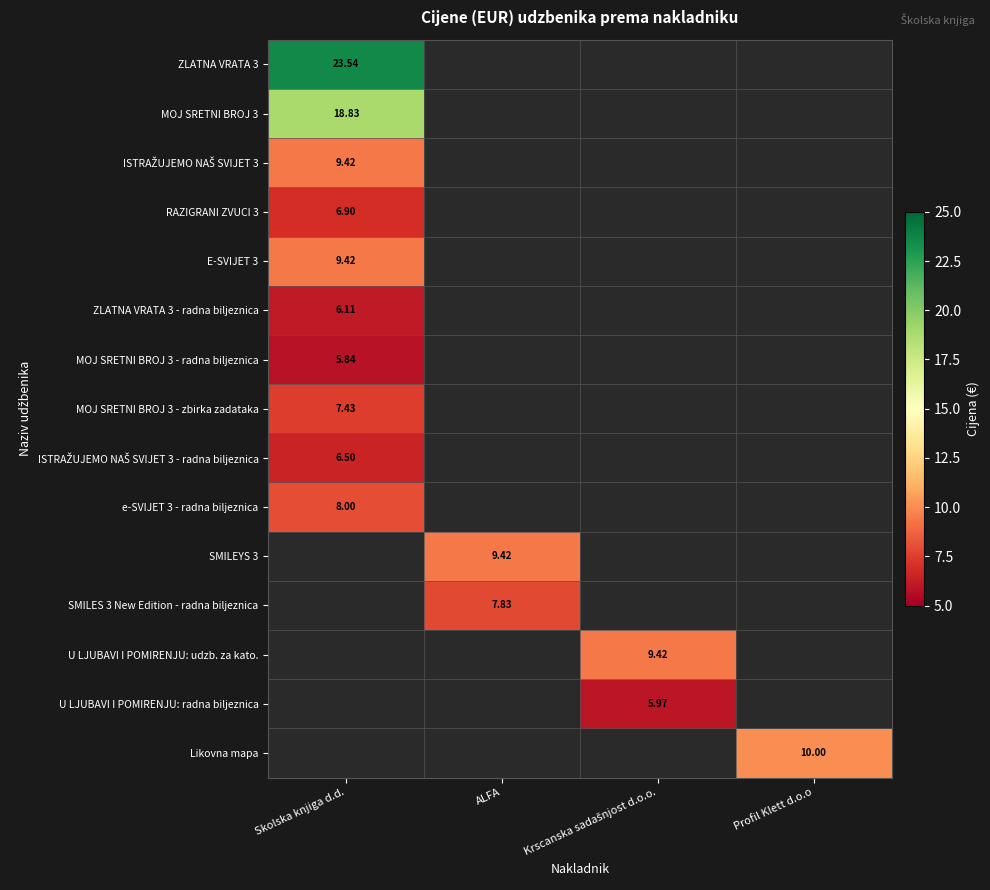

Which series has the widest spread of values?

ZLATNA VRATA 3